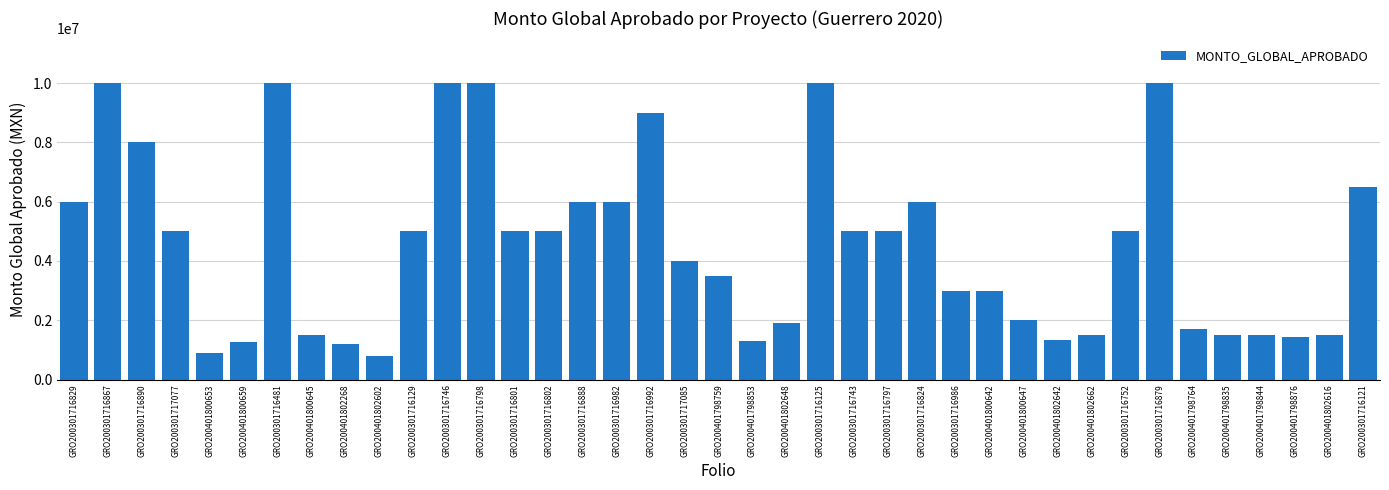

How many series are shown in this chart?

1